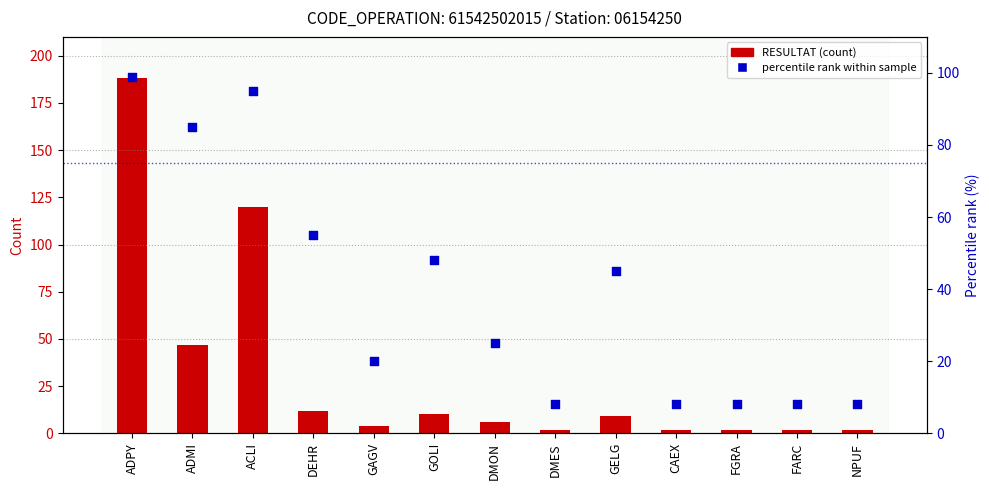

What is the total value across all series at NPUF?

10